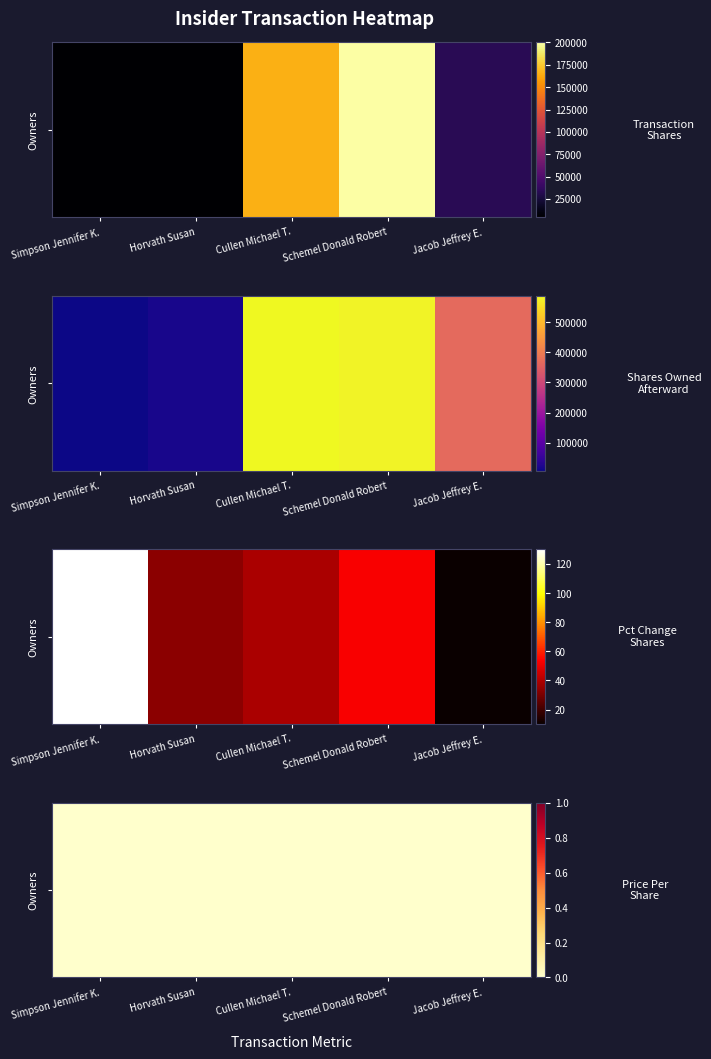

How many distinct data groups are displayed?

3